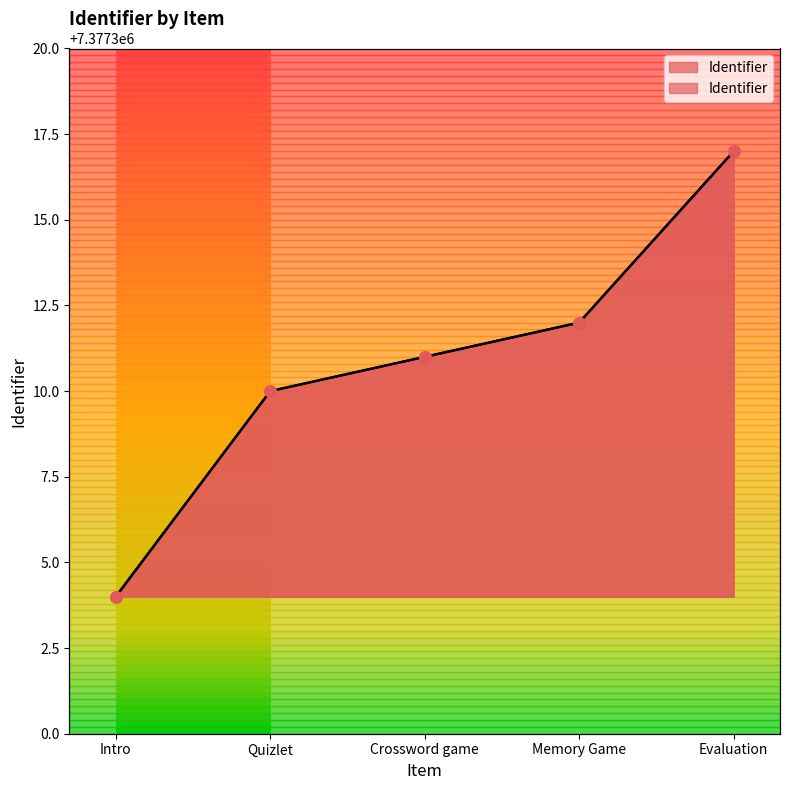

What is the change in value from Quizlet to Crossword game?

+1